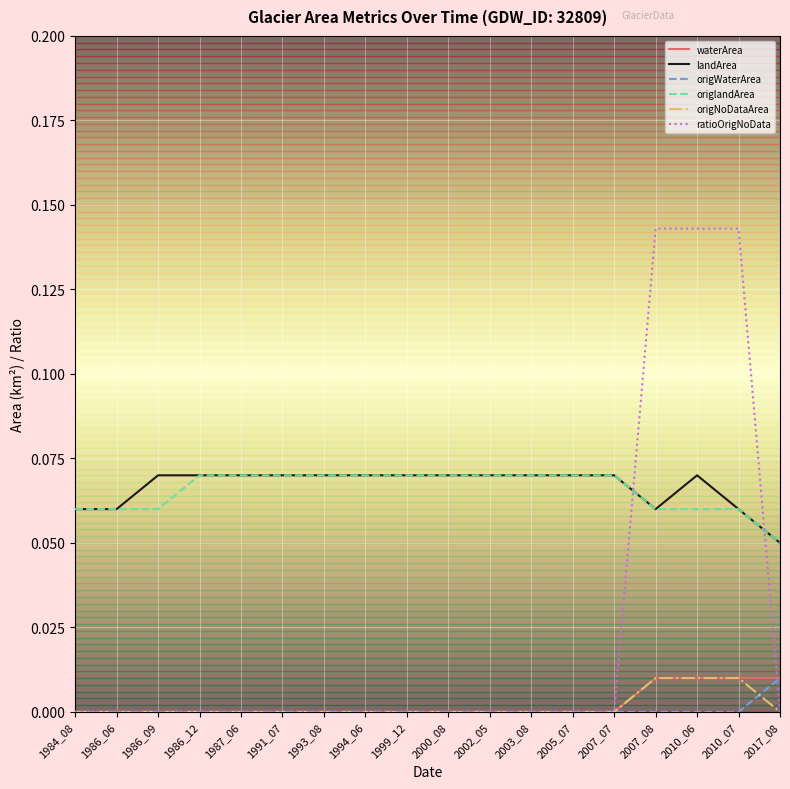

Does the chart have visible grid lines?

Yes